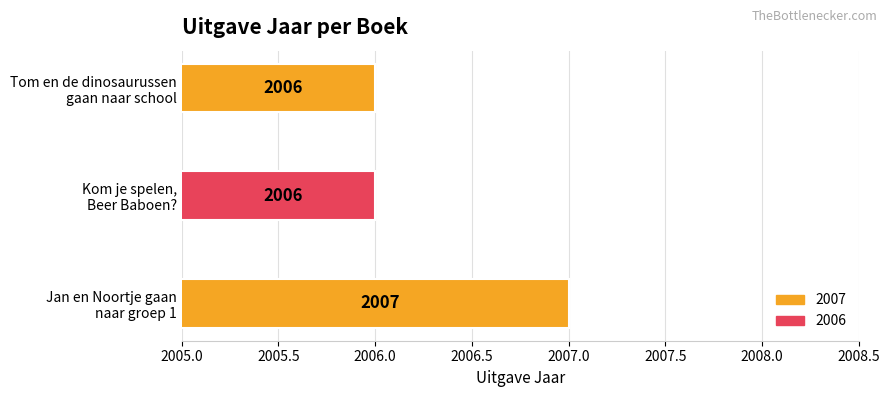

What is the average value?

2006